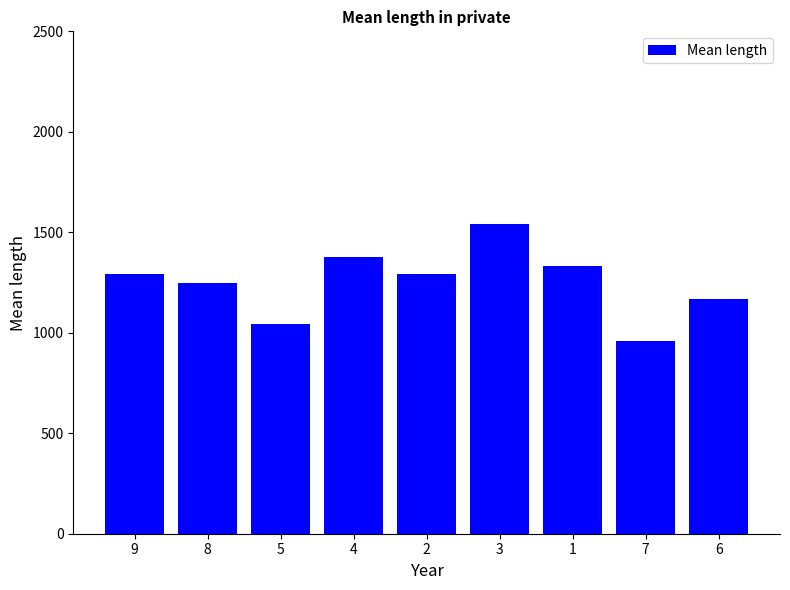

Reading left to right, extract all data points from this chart.

9=1291.7	8=1250.0	5=1041.7	4=1375.0	2=1291.7	3=1541.7	1=1333.3	7=958.3	6=1166.7